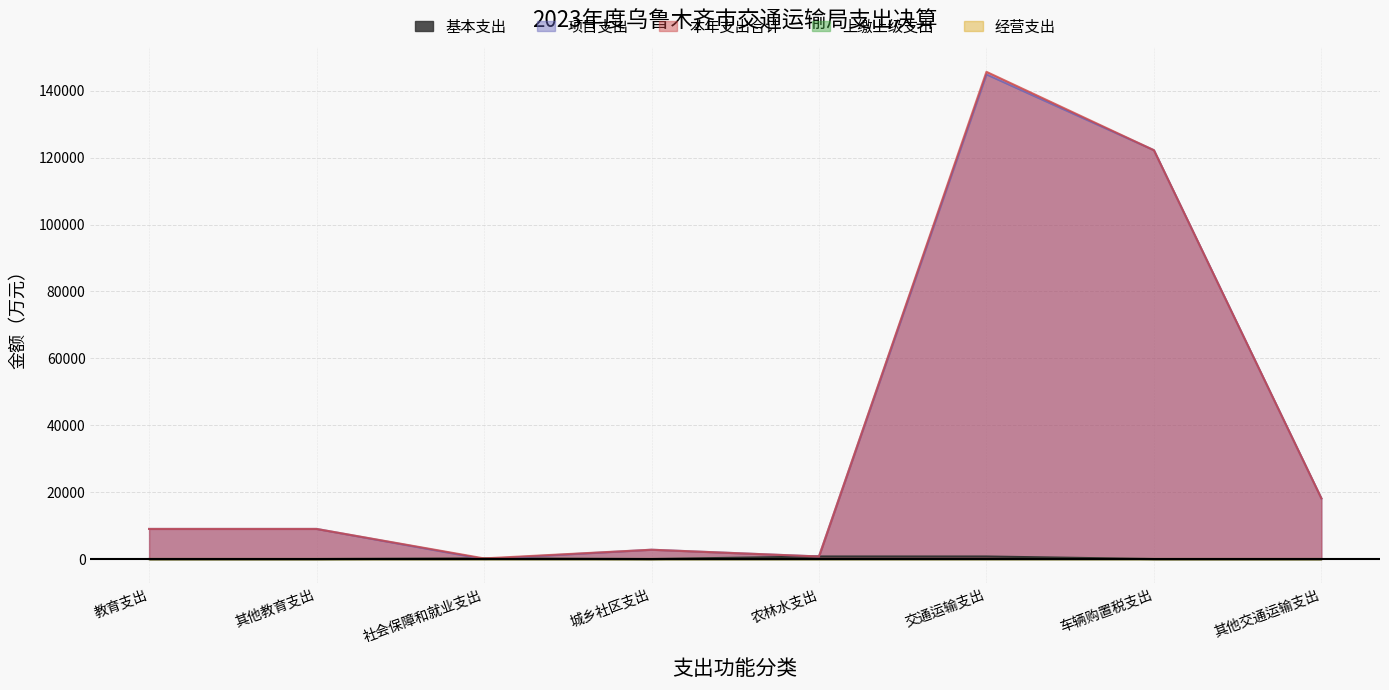

At how many categories does at least one series exceed 136299?

1